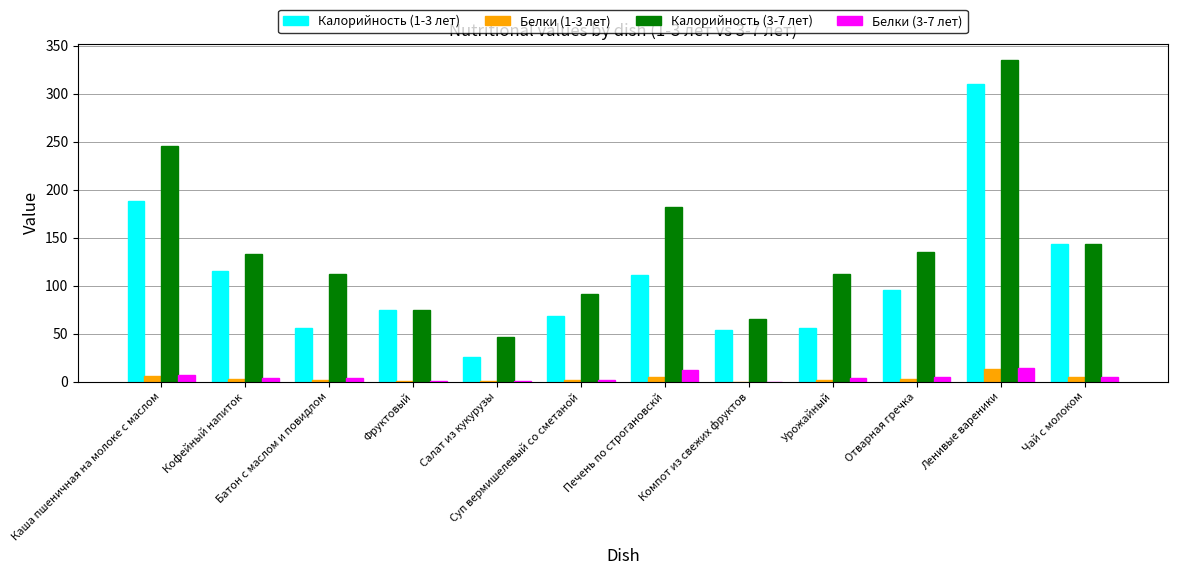

How many groups of bars are there?

12